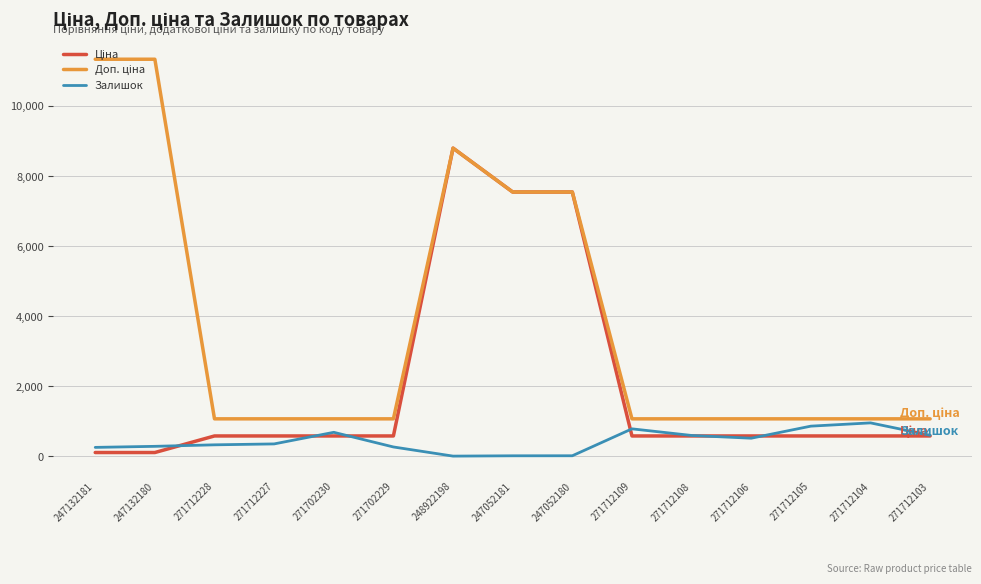

Count the number of data series in this chart.

3